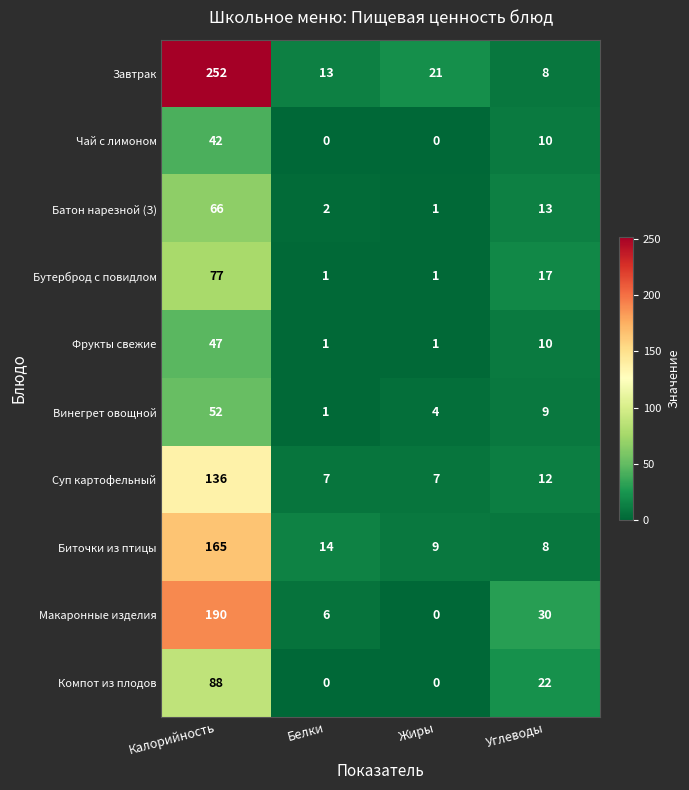

Rank the series by their maximum value, from highest to lowest.

Завтрак, Макаронные изделия, Биточки из птицы, Суп картофельный, Компот из плодов, Бутерброд с повидлом, Батон нарезной (З), Винегрет овощной, Фрукты свежие, Чай с лимоном